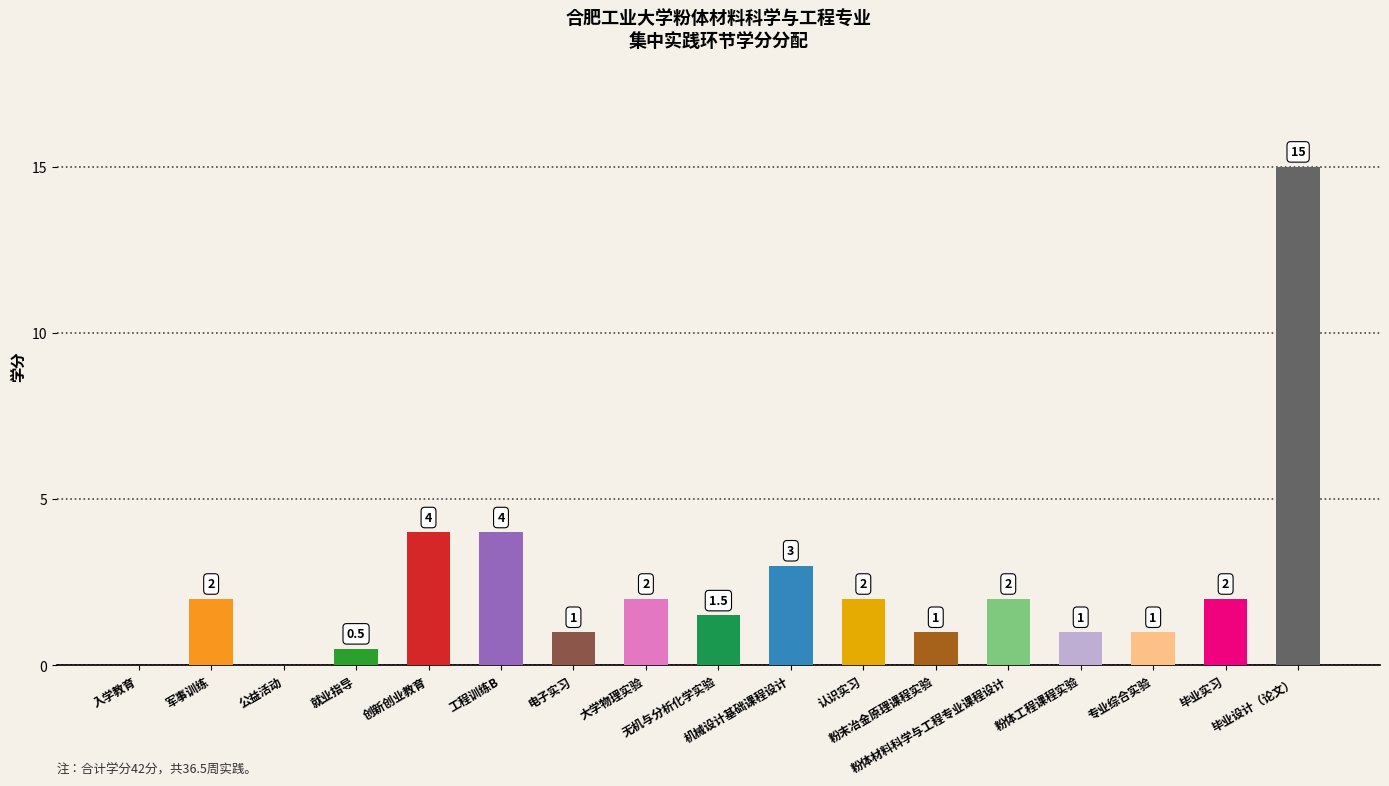

What is the greatest value displayed?

15.0